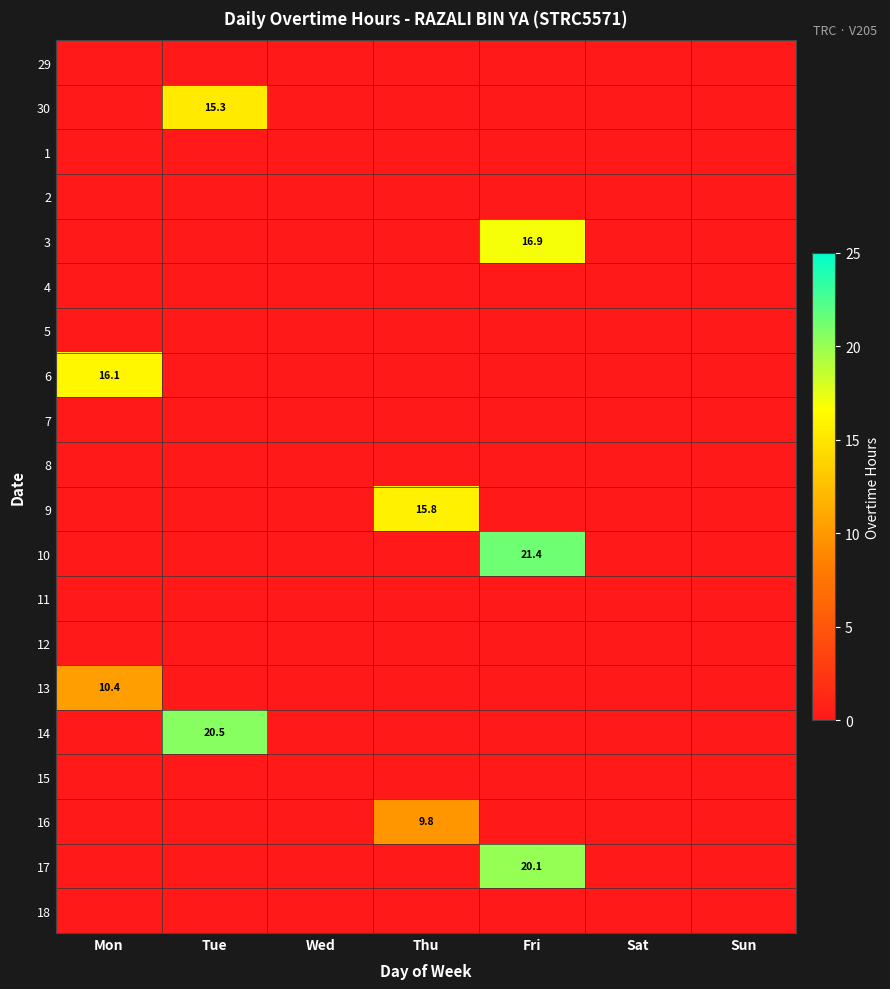

Is it true that 9 equals 15.8 at Thu?

True